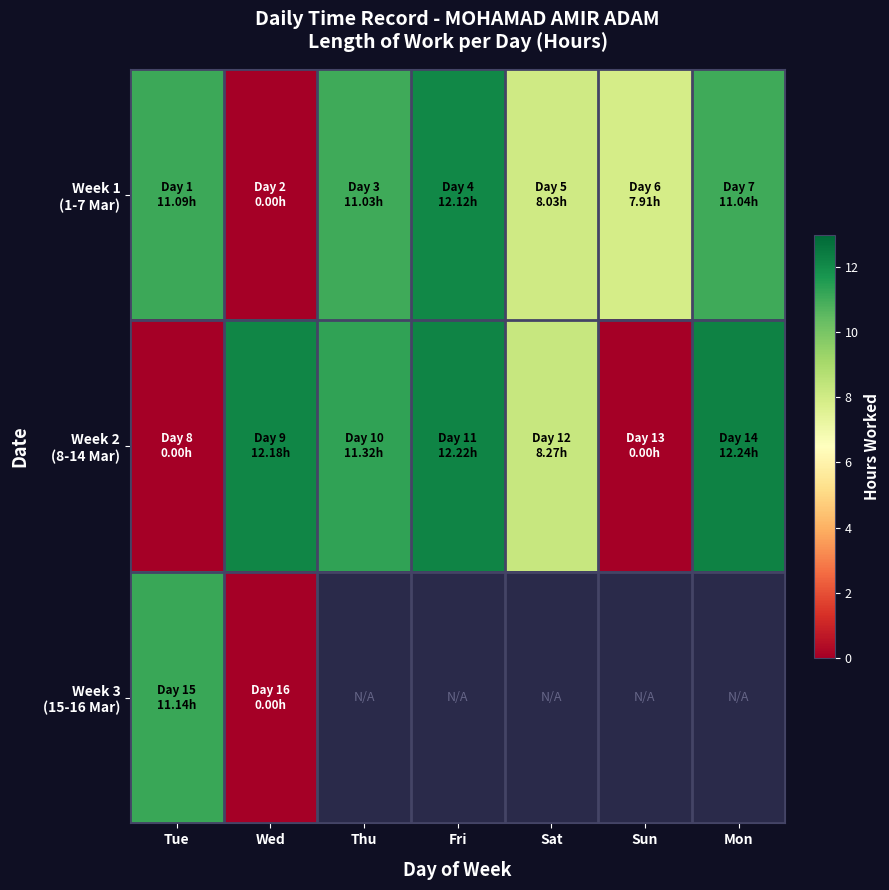

Count the number of data series in this chart.

3